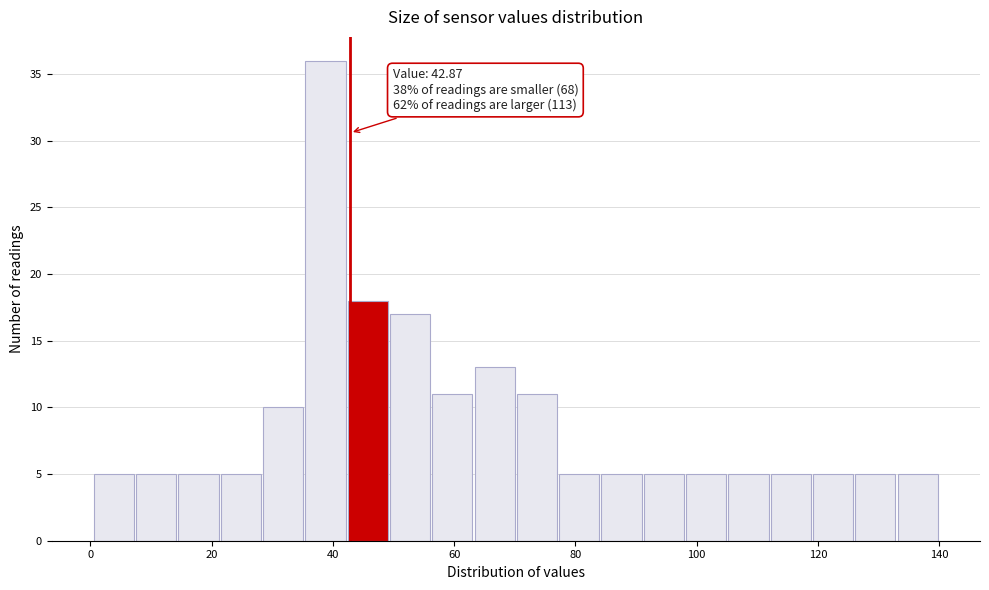

Read against the x-axis, roughly where is the centre of the tallest bar?

38